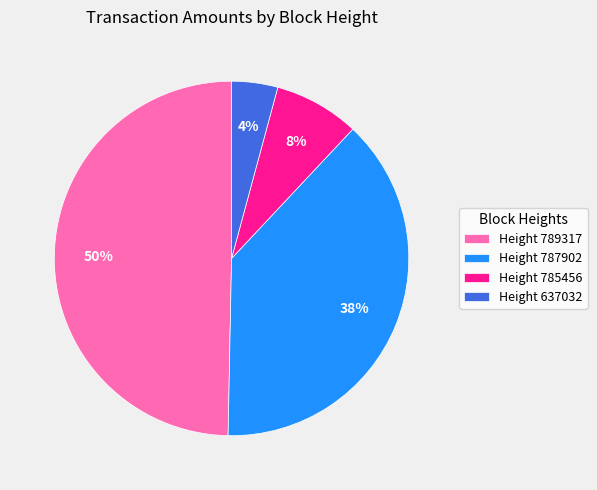

Count the number of slices in the pie.

4